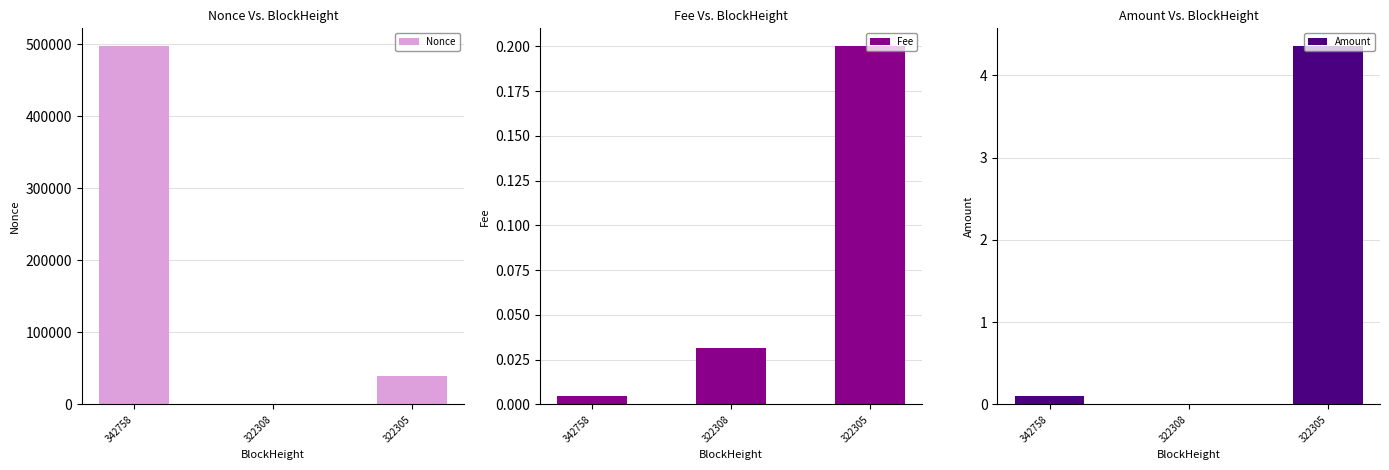

What is the difference between the Amount values at 322305 and 322308?

4.4